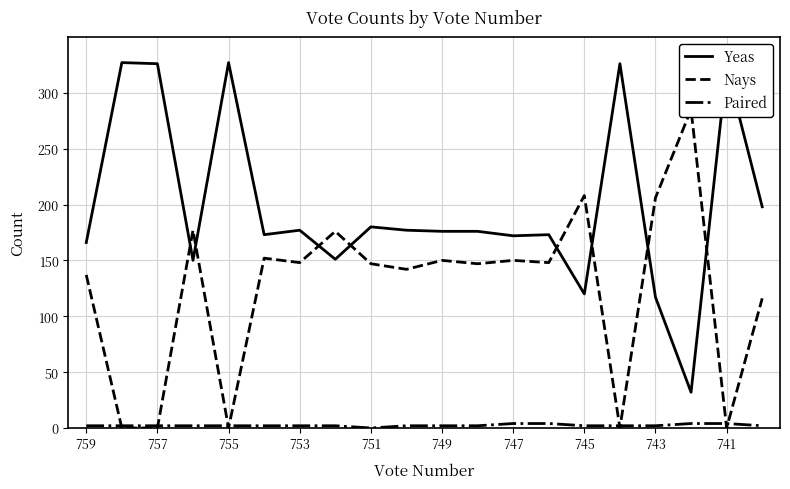

Does the chart have visible grid lines?

Yes